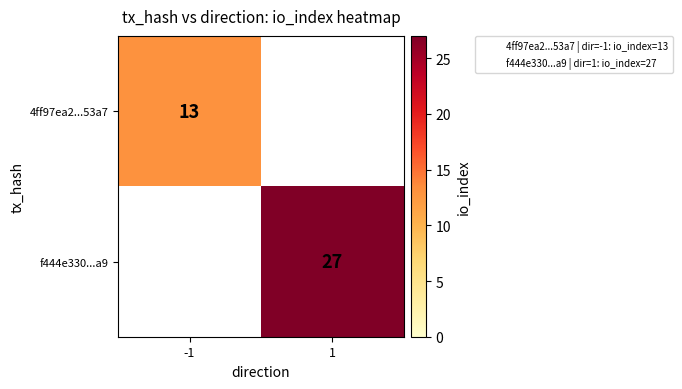

The value of 4ff97ea2...53a7 at -1 is 13. True or false?

True